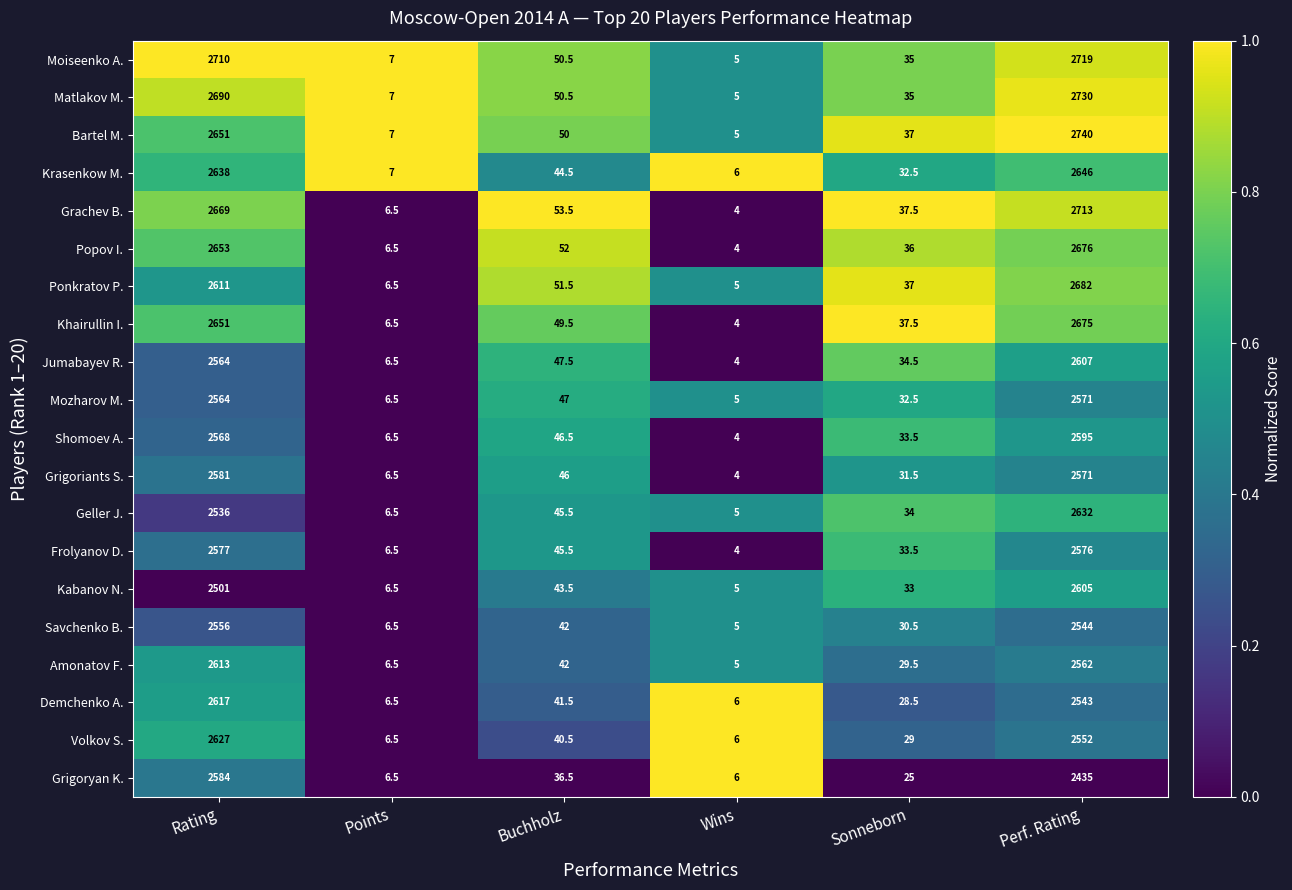

List the series in order of their peak value, lowest first.

Savchenko B., Mozharov M., Frolyanov D., Grigoriants S., Grigoryan K., Shomoev A., Kabanov N., Jumabayev R., Amonatov F., Demchenko A., Volkov S., Geller J., Krasenkow M., Khairullin I., Popov I., Ponkratov P., Grachev B., Moiseenko A., Matlakov M., Bartel M.